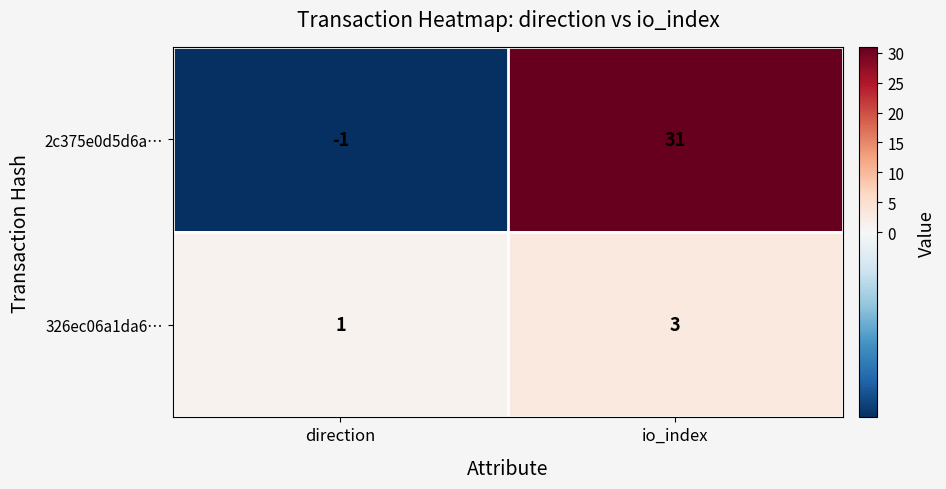

What is the difference between the 2c375e0d5d6a… values at direction and io_index?

32